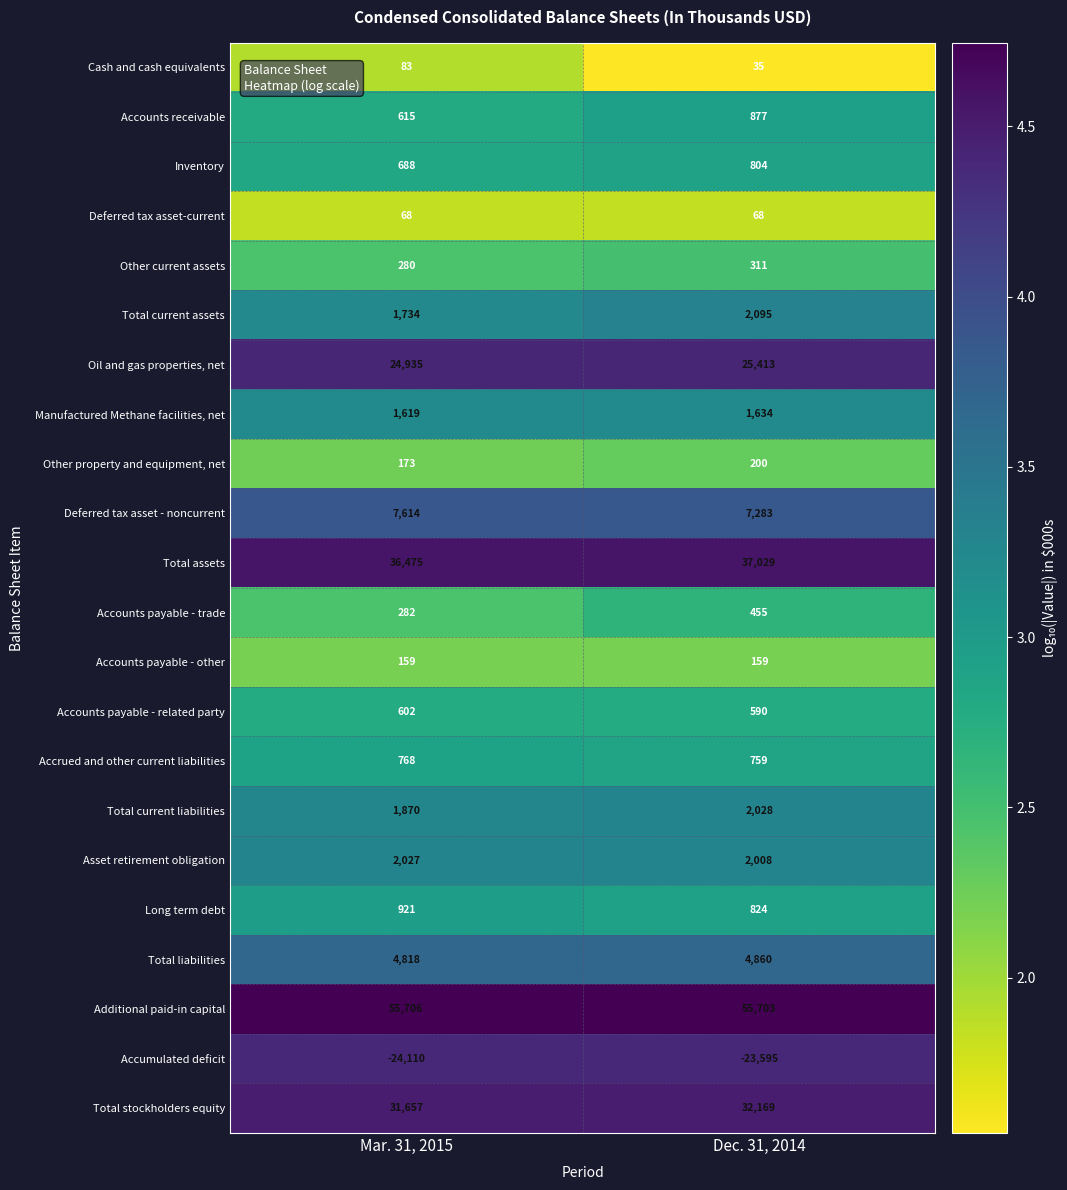

At how many categories does at least one series exceed 4?

2